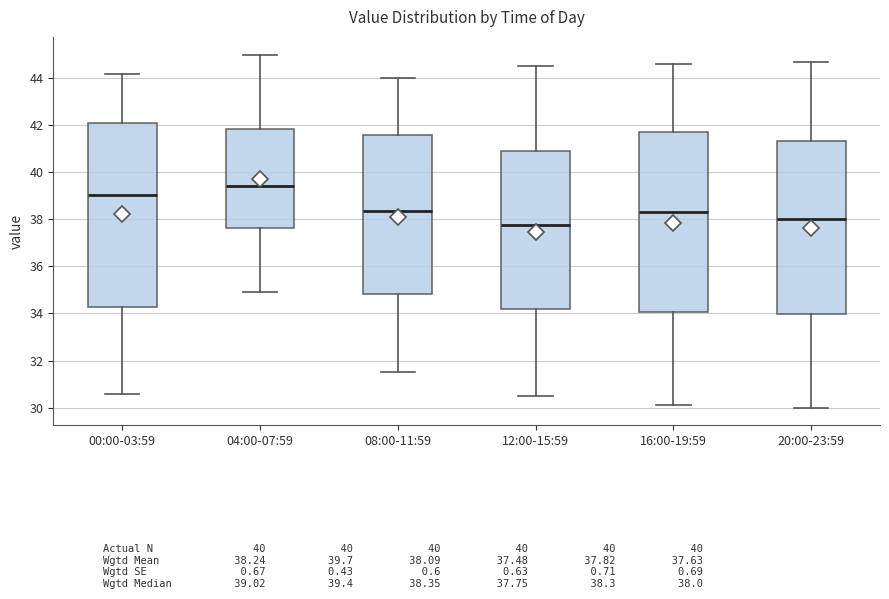

Reading left to right, transcribe this box plot: for each box, give where its median line is, the range the box spans, and where its two whiskers end, as read against the y-axis. The values are not printed on the chart, so give them approximately, as read against the axis.

00:00-03:59: median 39.0, box 34.2 to 42.0, whiskers 30.6 to 44.2
04:00-07:59: median 39.4, box 37.6 to 41.8, whiskers 35.0 to 45.0
08:00-11:59: median 38.4, box 34.8 to 41.6, whiskers 31.6 to 44.0
12:00-15:59: median 37.8, box 34.2 to 41.0, whiskers 30.6 to 44.6
16:00-19:59: median 38.4, box 34.0 to 41.8, whiskers 30.2 to 44.6
20:00-23:59: median 38.0, box 34.0 to 41.4, whiskers 30.0 to 44.8